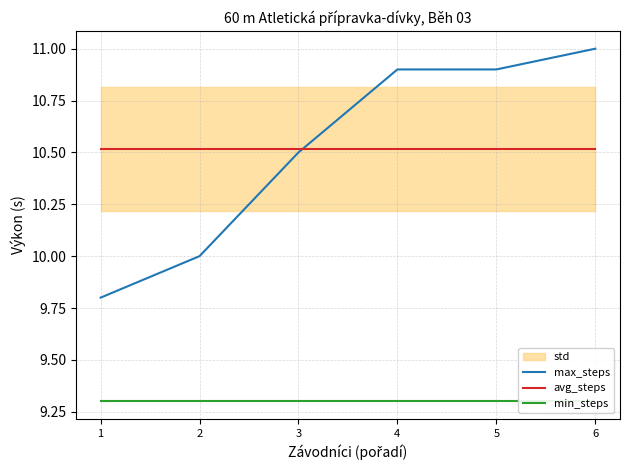

At which category is the sum across all series the highest?

6